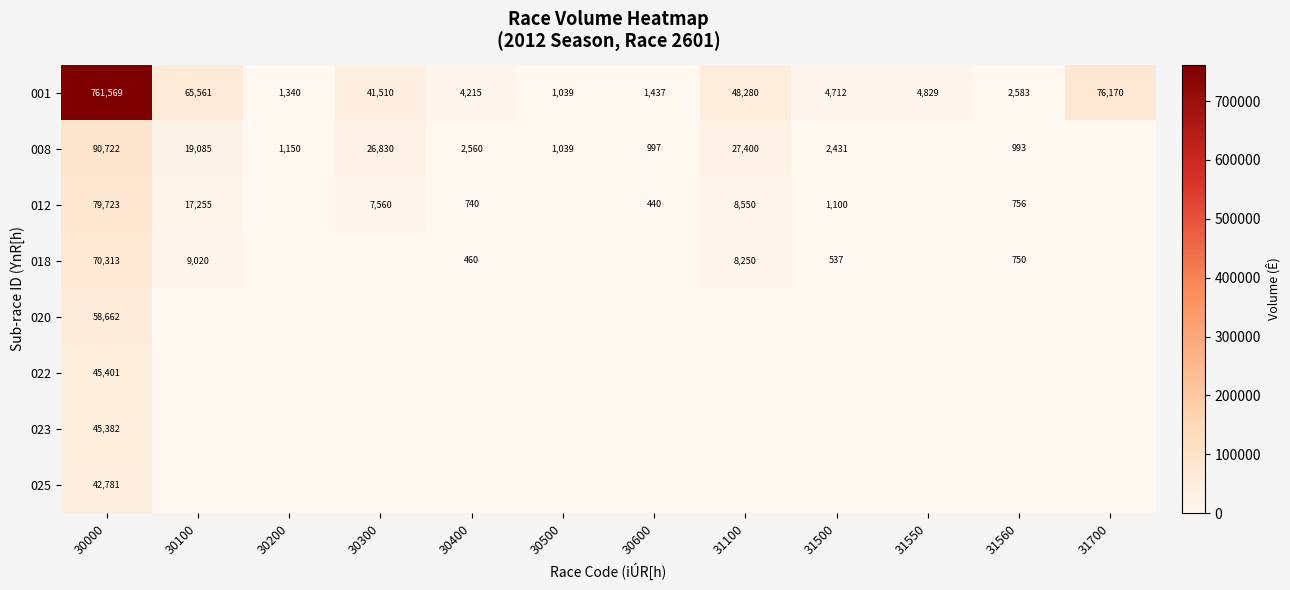

Where does the 001 series first go above 4829?

30000